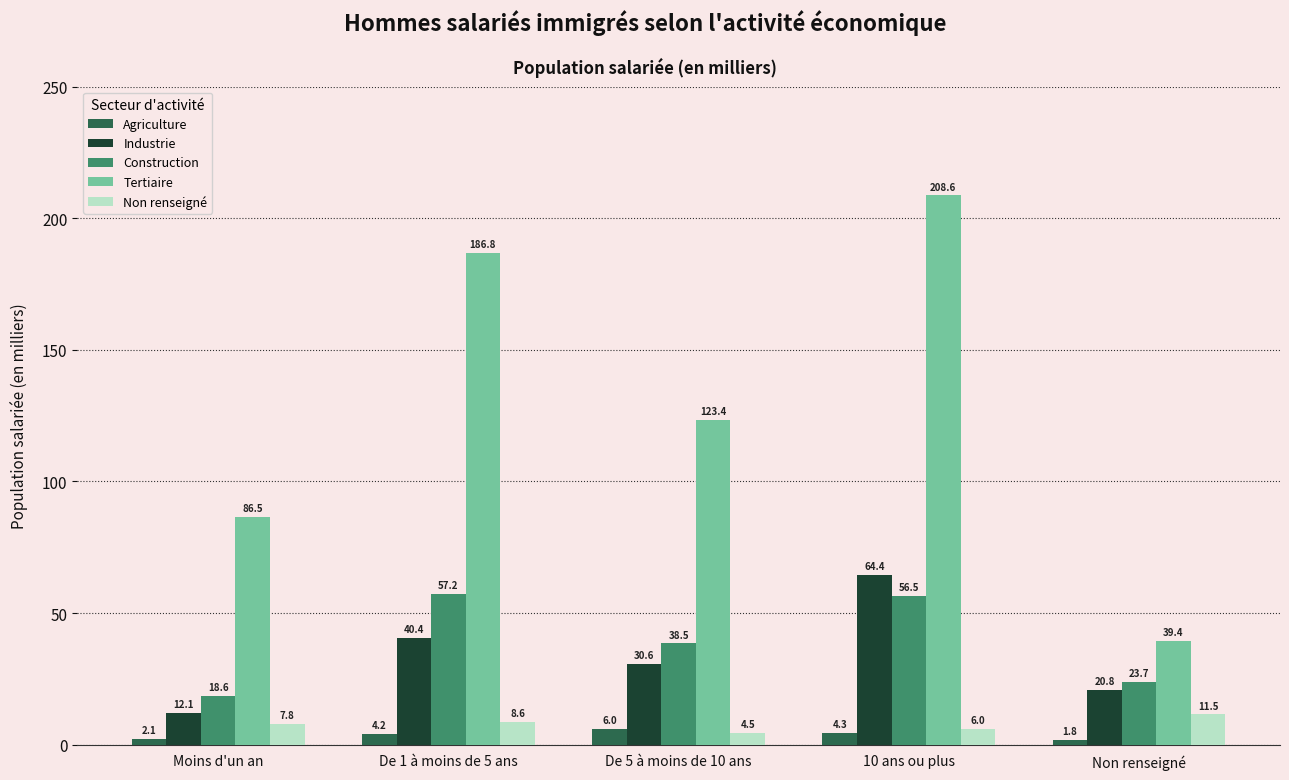

Are the bars grouped side by side (vs. stacked)?

Yes